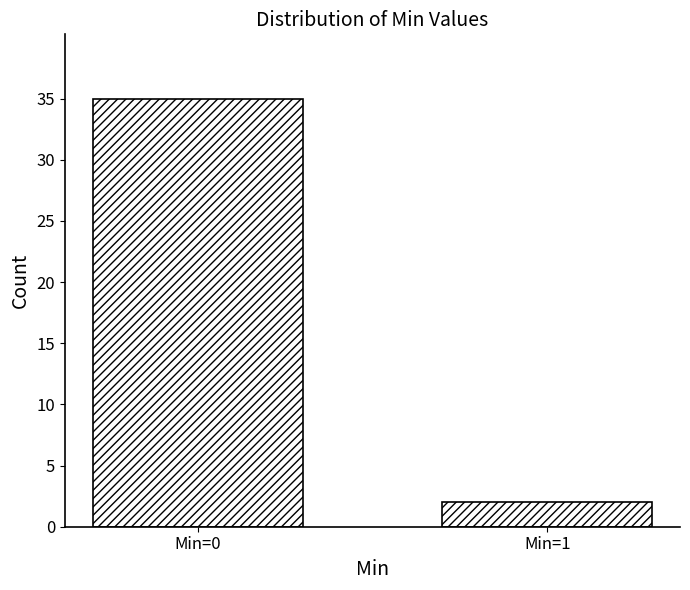

Reading right to left, transcribe all the data shown in this chart.

2	35